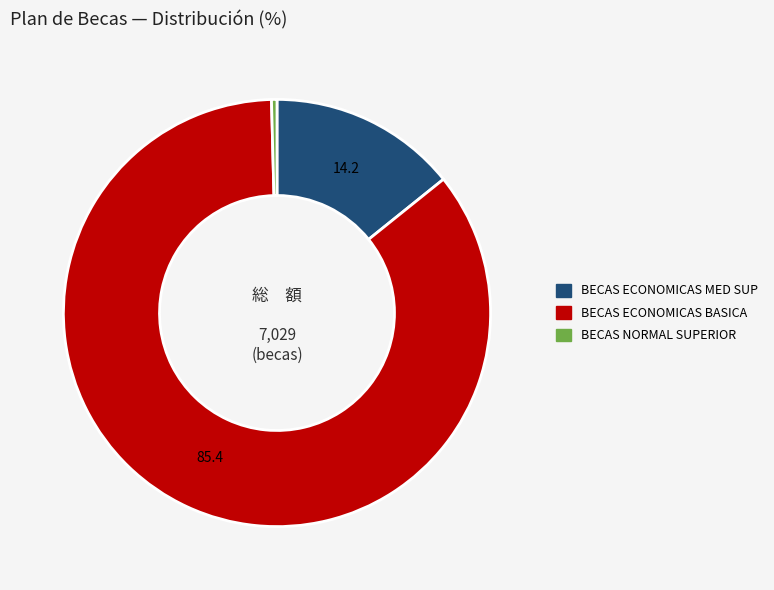

Does BECAS ECONOMICAS MED SUP account for over 50% of the chart?

No